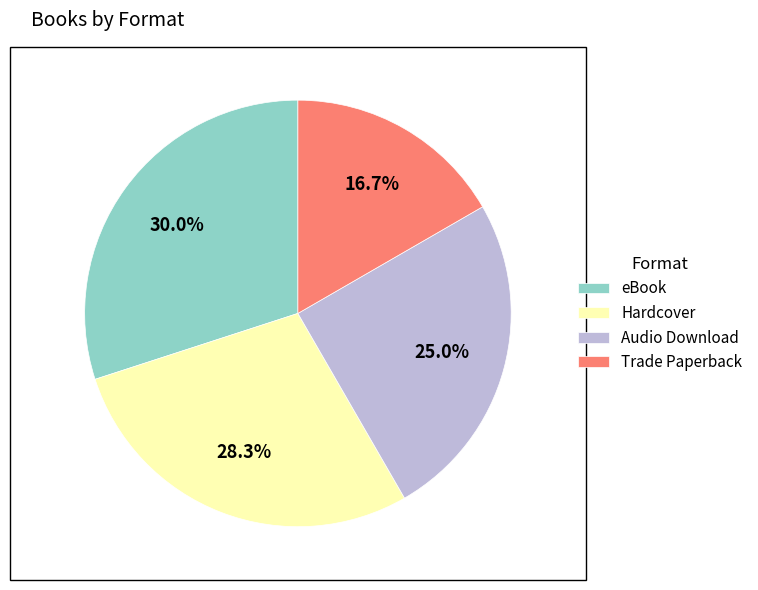

Do Hardcover and eBook together represent more than half of the pie?

Yes